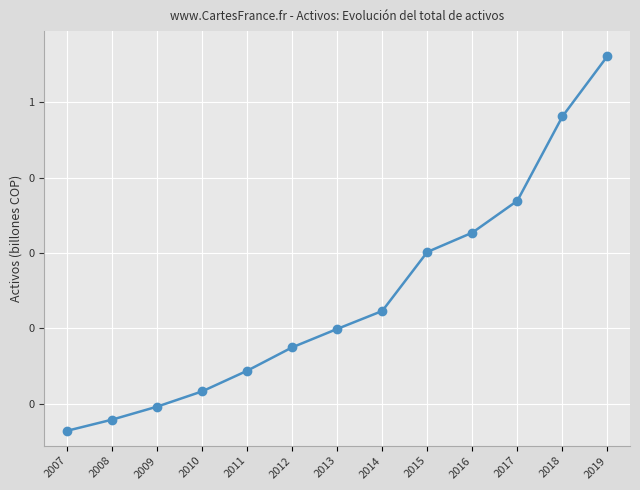

What is the sum of all values?

4.4